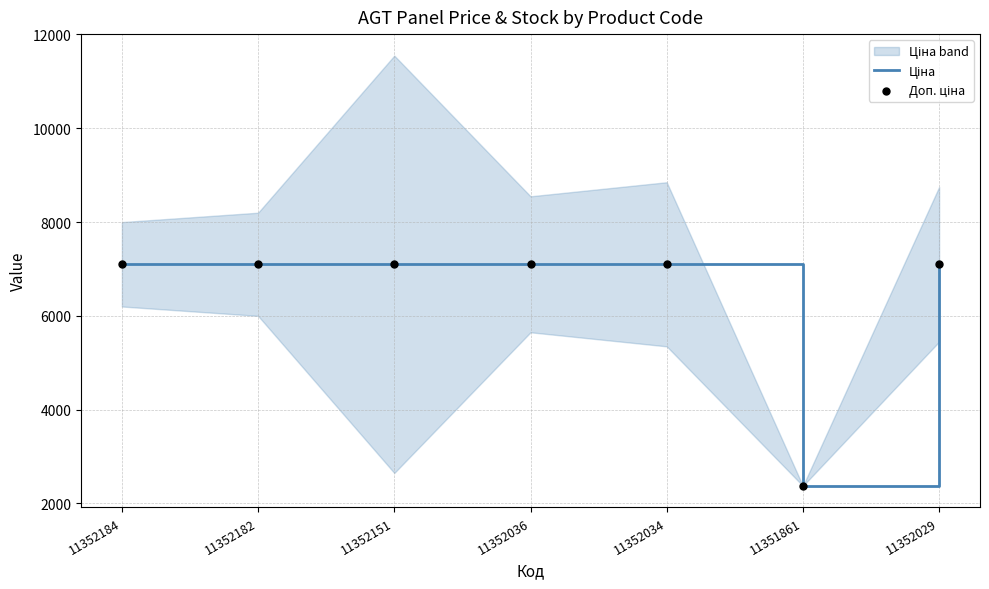

Which series has the largest total across all categories?

Ціна